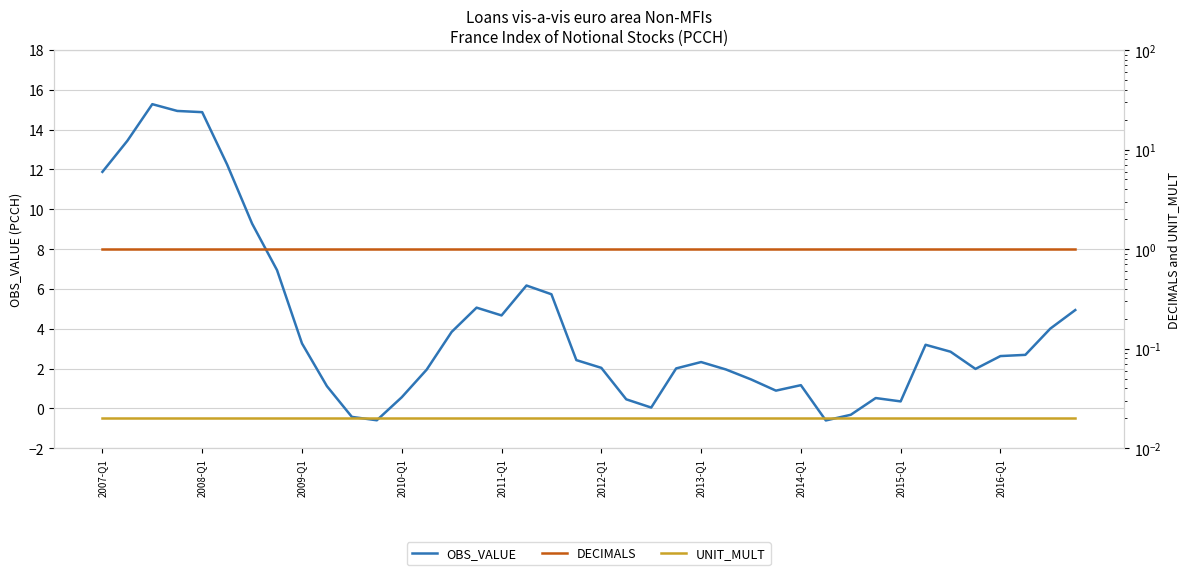

What is the minimum value for OBS_VALUE?

-0.6